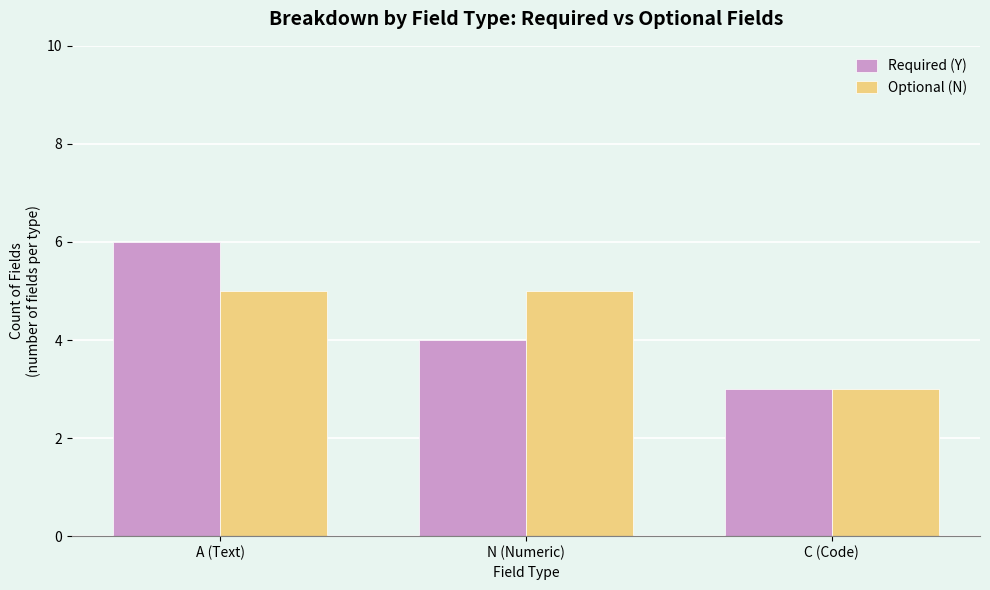

What is the total value across all series at A (Text)?

11